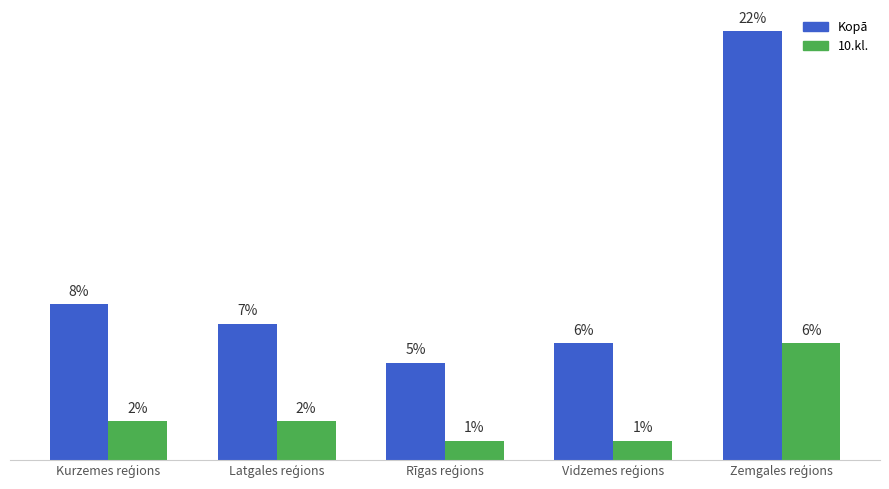

Does the chart contain any negative values?

No